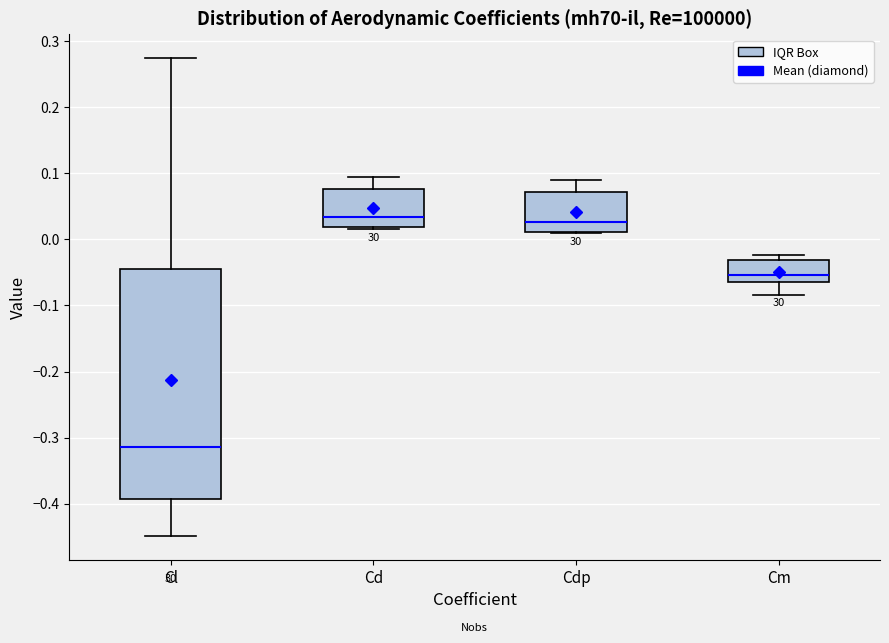

Reading left to right, read every box against the y-axis: the position of its median line, the range the box covers, and the ends of its whiskers. The values are not printed on the chart, so give them approximately, as read against the axis.

Cl: median -0.31, box -0.39 to -0.04, whiskers -0.45 to 0.27
Cd: median 0.03, box 0.02 to 0.08, whiskers 0.02 (just below the box's lower edge) to 0.10
Cdp: median 0.03, box 0.01 to 0.07, whiskers 0.01 to 0.09
Cm: median -0.05, box -0.06 to -0.03, whiskers -0.08 to -0.02